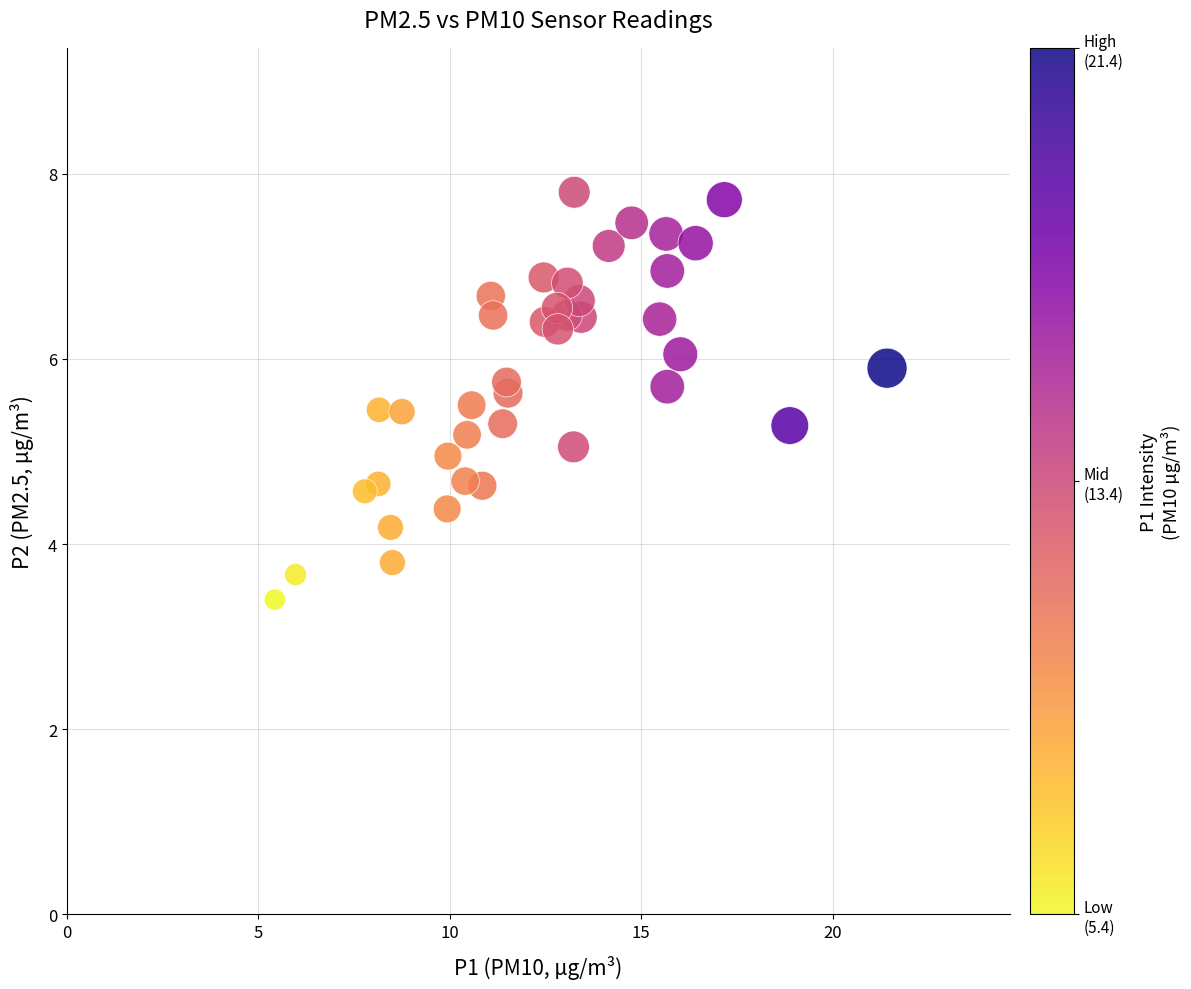

What is the range of X values (max minus min)?

16.0